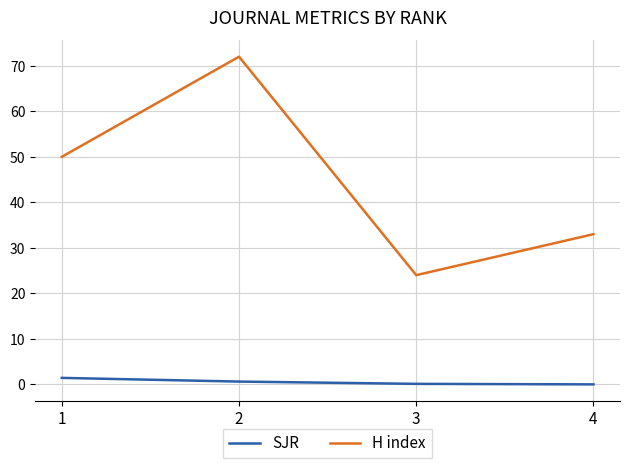

Between 1 and 4, which series saw the biggest shift?

H index